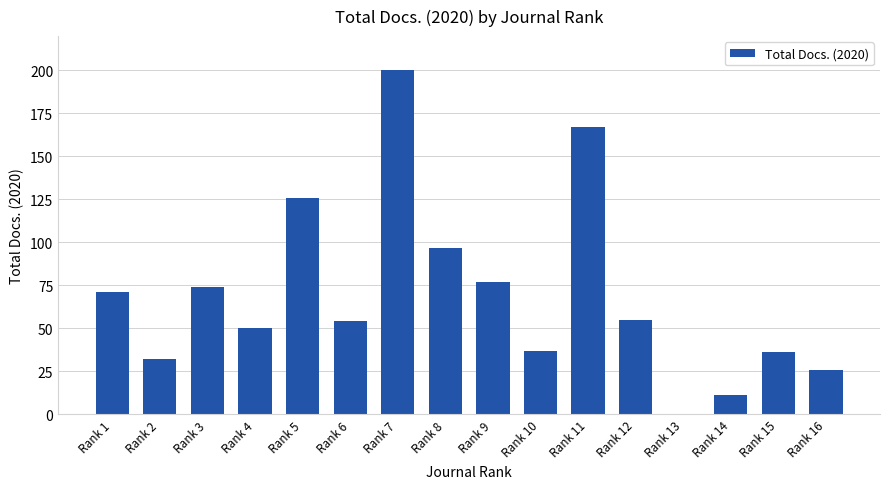

What is the sum of all values?

1113